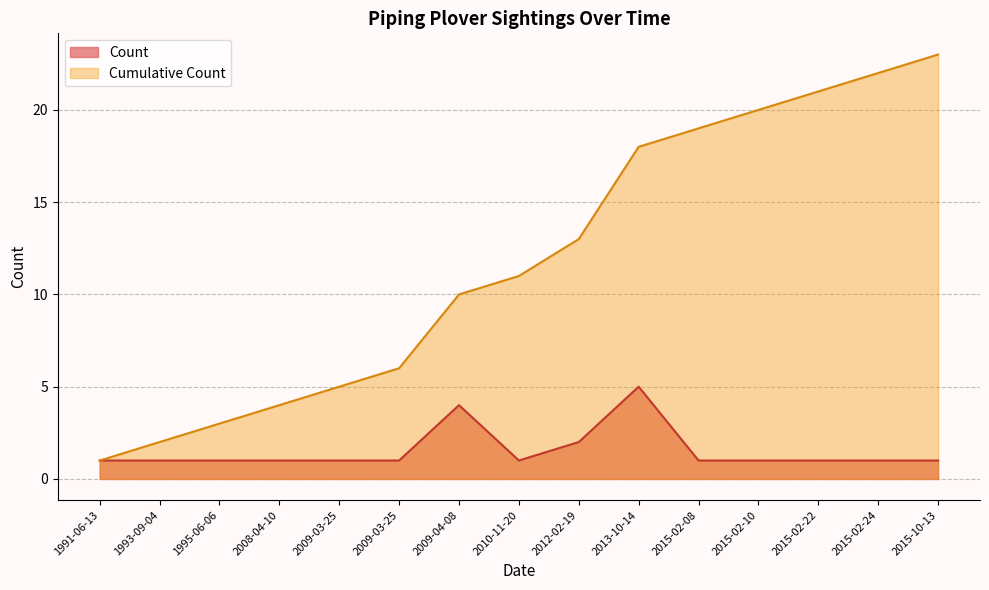

True or false: Cumulative Count and Count cross at least once.

False